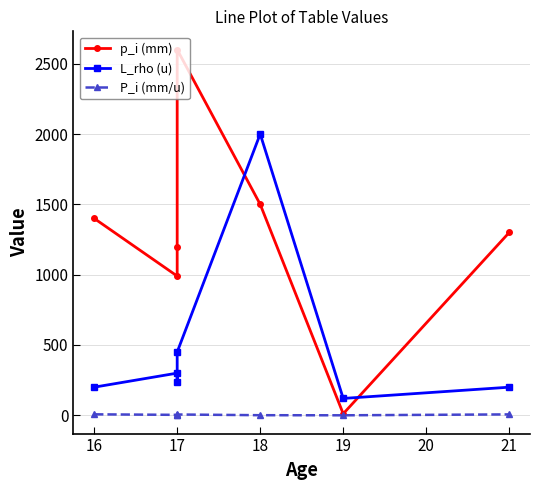

Is the value of P_i (mm/u) at 16 greater than the value of p_i (mm) at 21?

No